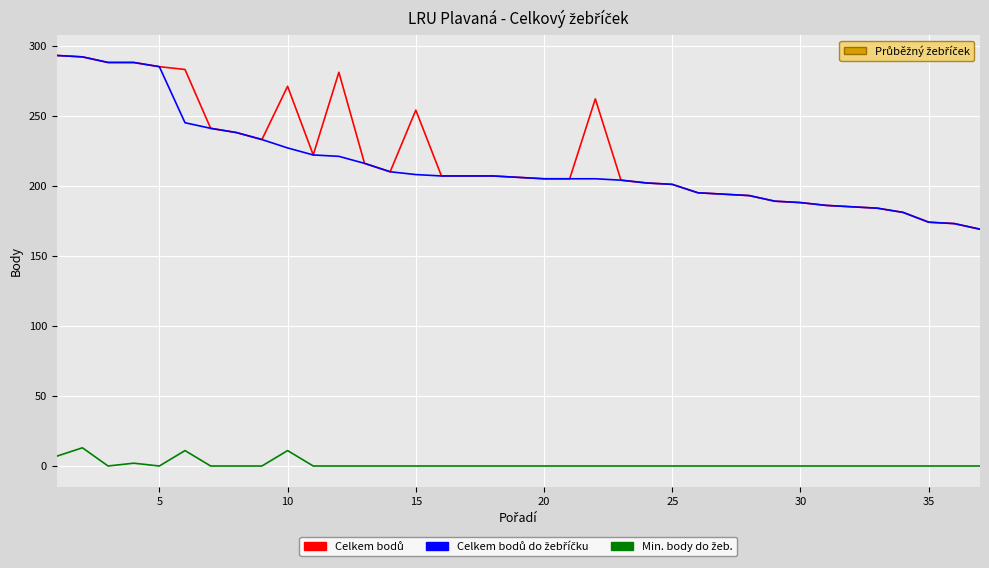

What is the greatest value displayed?

293